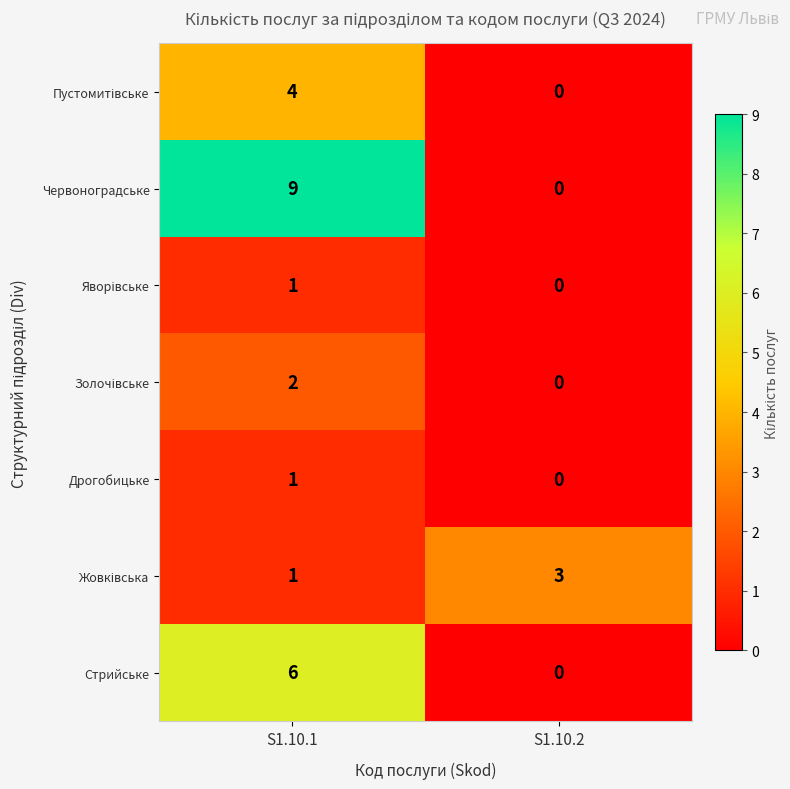

What is the maximum value shown in the chart?

9